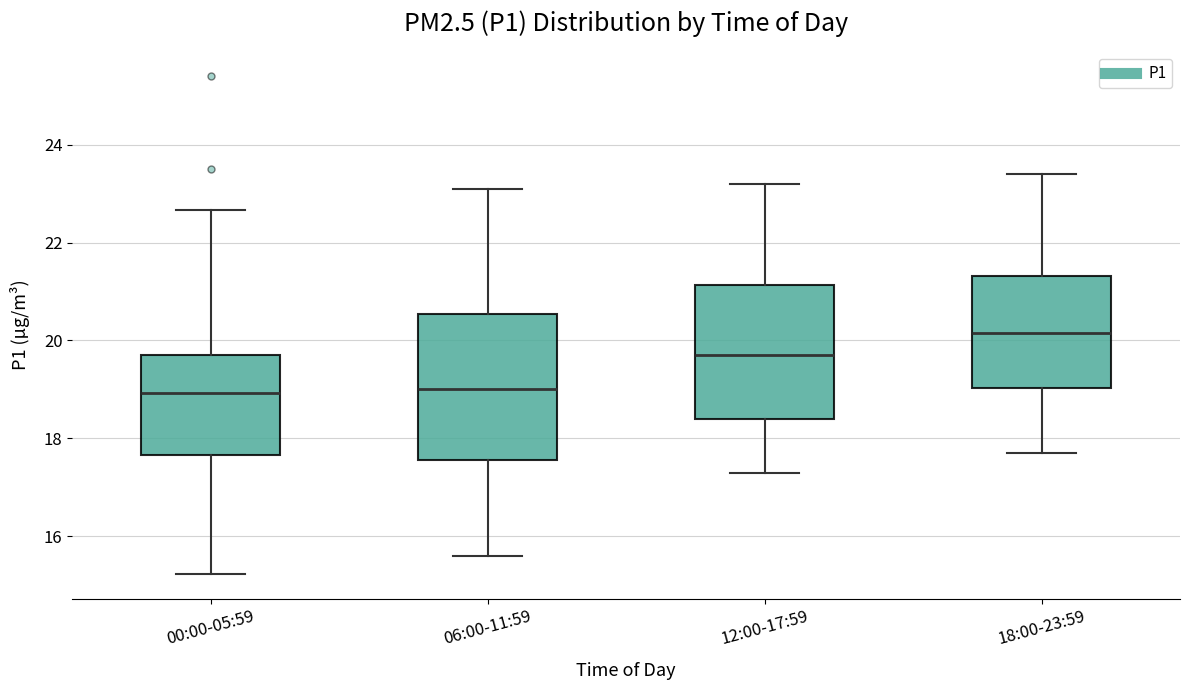

Where is the upper edge of the box for 12:00-17:59 on the y-axis? The values are not printed on the chart, so give them approximately, as read against the axis.

21.2